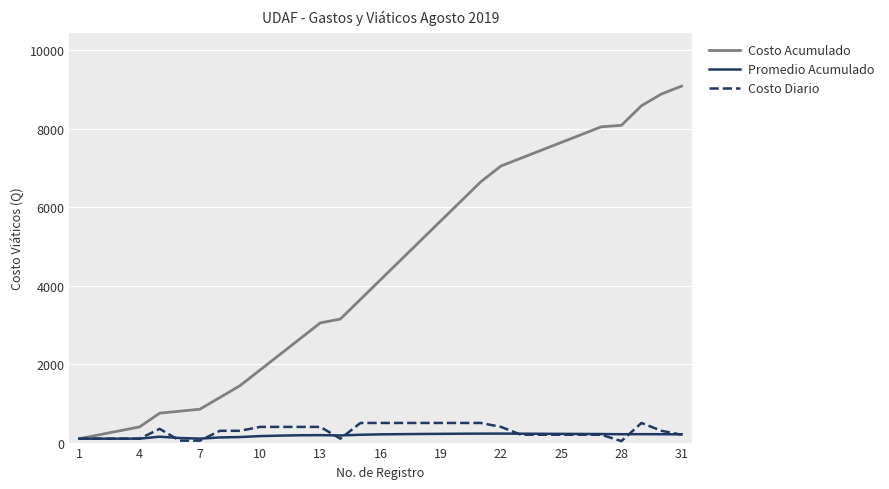

Which series has the largest total across all categories?

Costo Acumulado